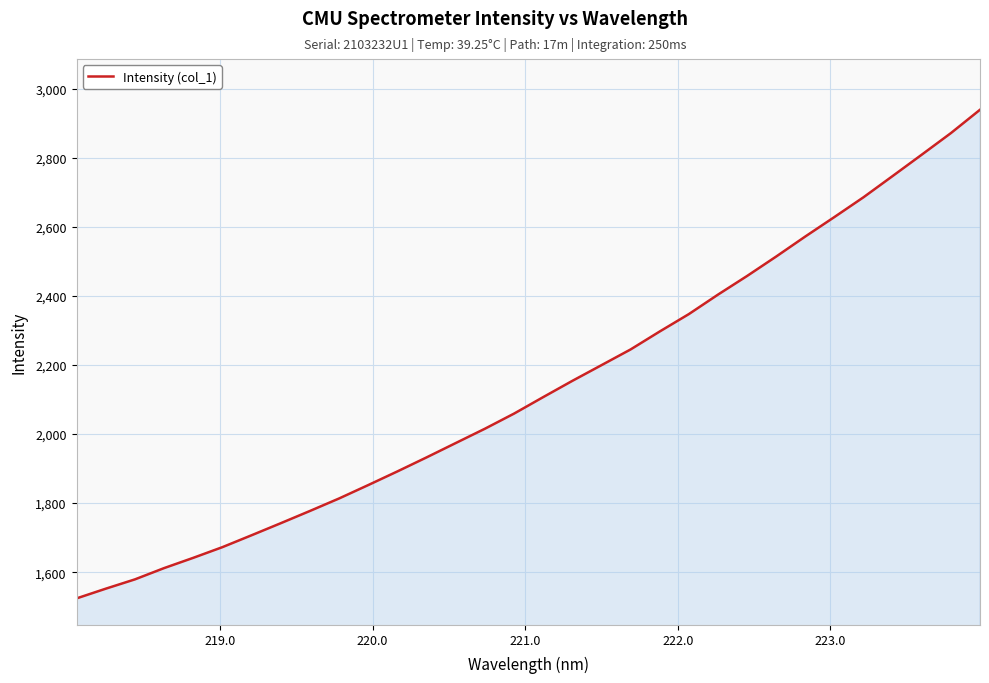

What is the maximum value shown in the chart?

2938.9